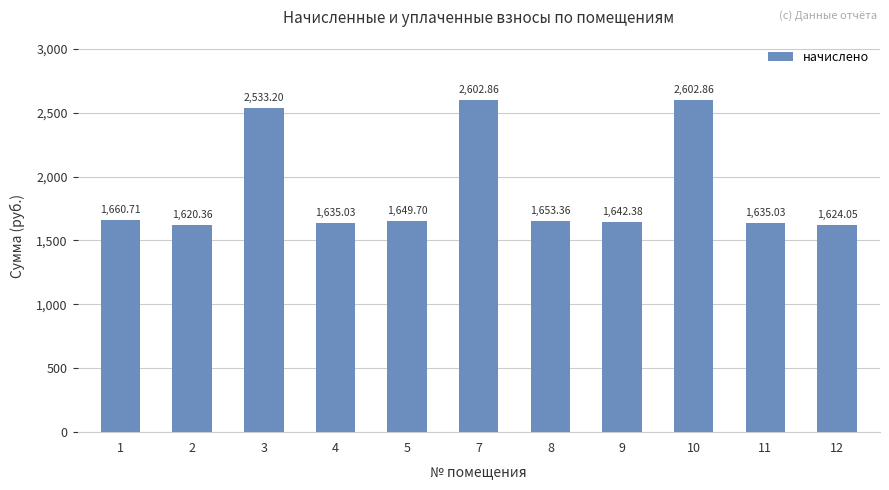

What is the sum of all values?

20859.5